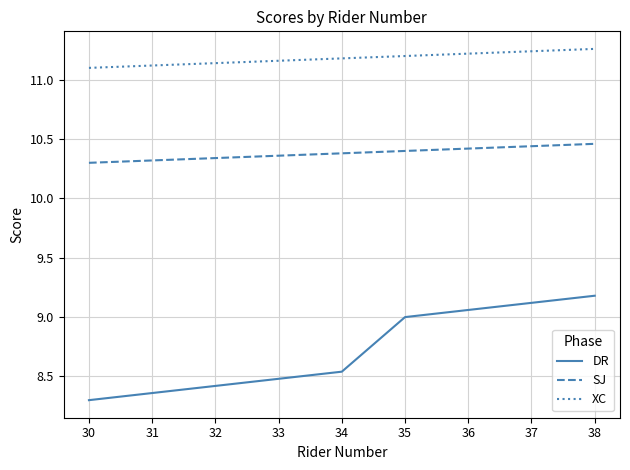

Is the value of SJ at 37 greater than the value of DR at 35?

Yes